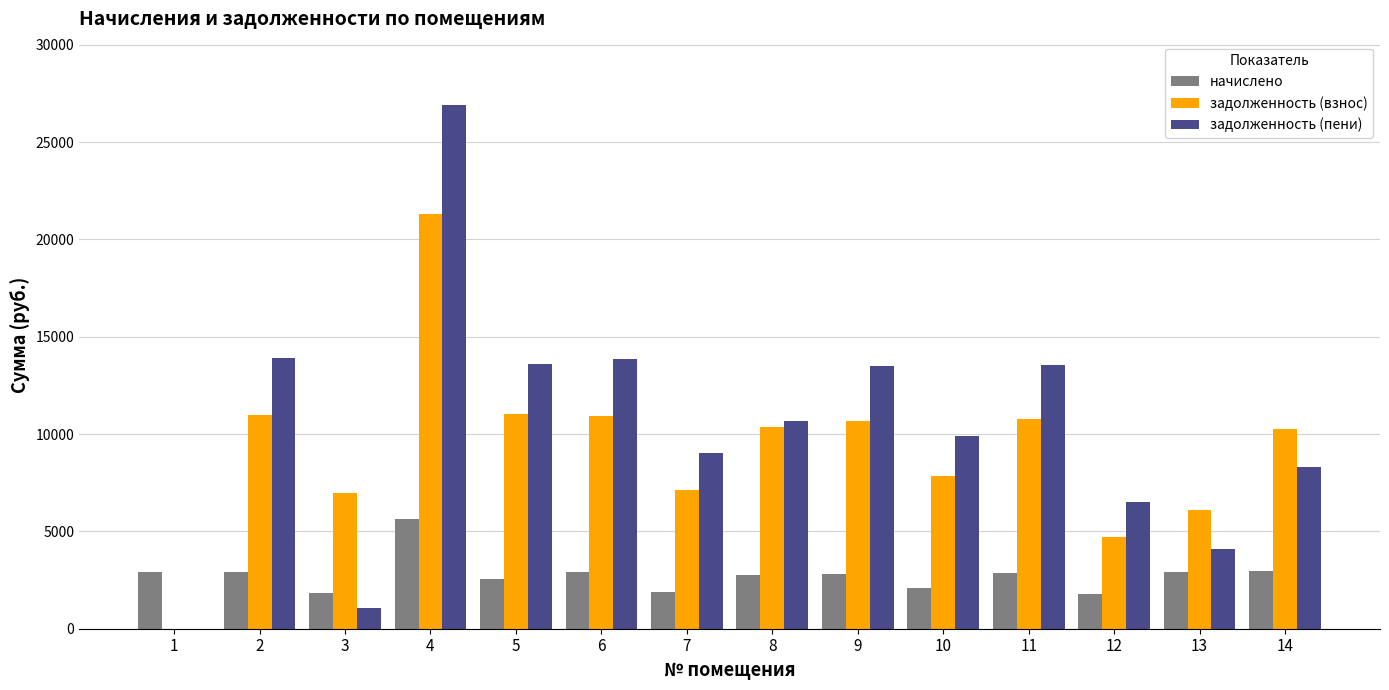

Which series changed the most between 1 and 11?

задолженность (пени)